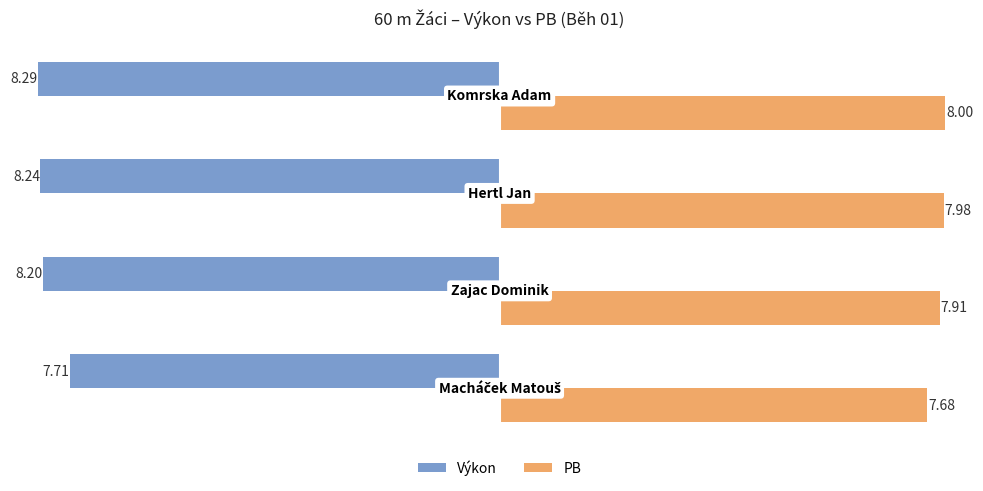

Which series has the largest range (max minus min)?

Výkon